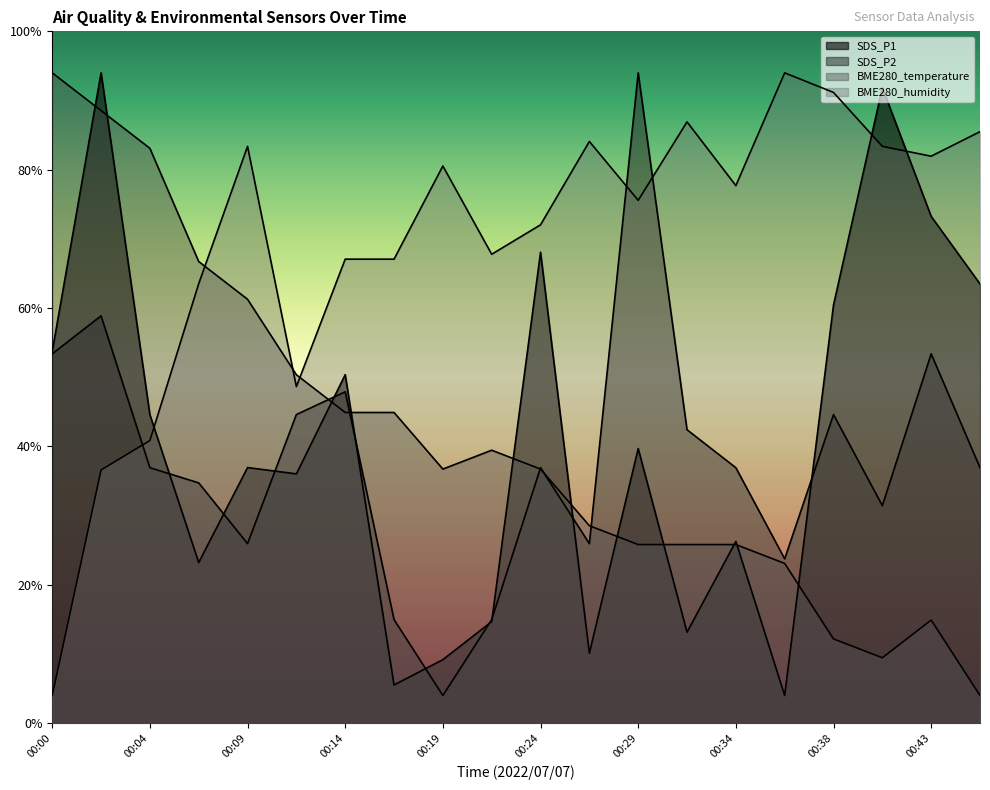

Between which two adjacent categories do BME280_temperature and SDS_P2 first intersect?

00:12 and 00:14